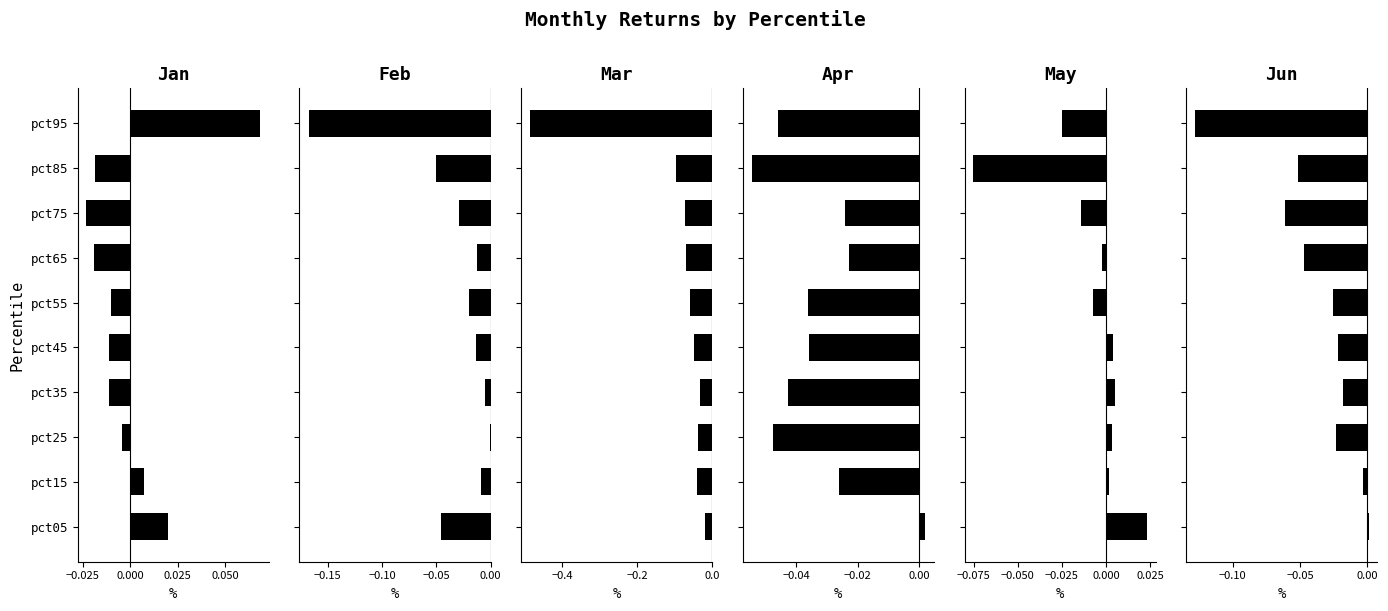

Reading left to right, extract all data points from this chart.

Jan: 0.0	0.0	-0.0	-0.0	-0.0	-0.0	-0.0	-0.0	-0.0	0.1
Feb: -0.0	-0.0	-0.0	-0.0	-0.0	-0.0	-0.0	-0.0	-0.1	-0.2
Mar: -0.0	-0.0	-0.0	-0.0	-0.1	-0.1	-0.1	-0.1	-0.1	-0.5
Apr: 0.0	-0.0	-0.0	-0.0	-0.0	-0.0	-0.0	-0.0	-0.1	-0.0
May: 0.0	0.0	0.0	0.0	0.0	-0.0	-0.0	-0.0	-0.1	-0.0
Jun: 0.0	-0.0	-0.0	-0.0	-0.0	-0.0	-0.0	-0.1	-0.1	-0.1